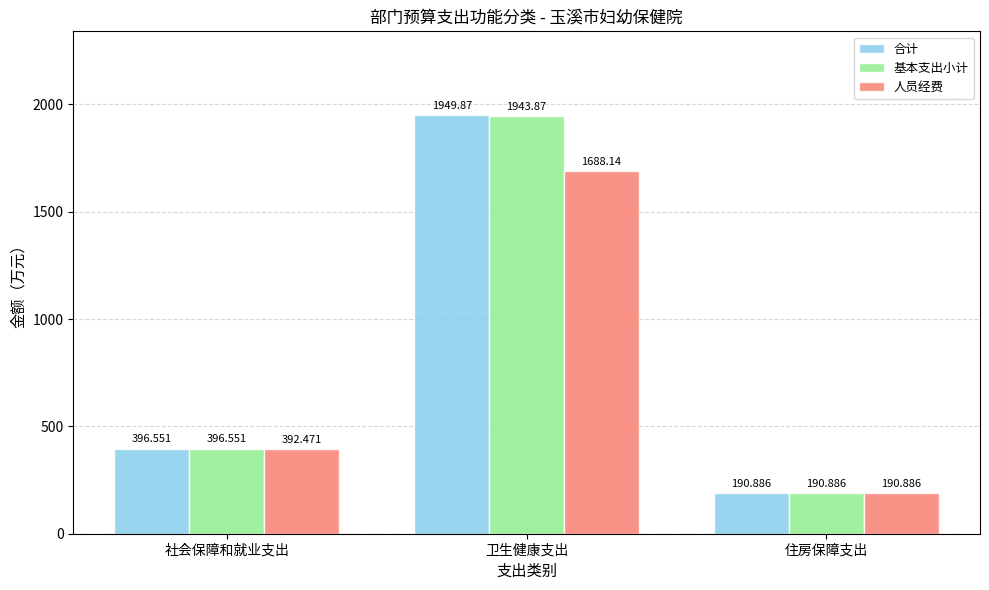

Reading left to right, what are all the values shown in this chart?

合计: 社会保障和就业支出=396.6	卫生健康支出=1949.9	住房保障支出=190.9
基本支出小计: 社会保障和就业支出=396.6	卫生健康支出=1943.9	住房保障支出=190.9
人员经费: 社会保障和就业支出=392.5	卫生健康支出=1688.1	住房保障支出=190.9